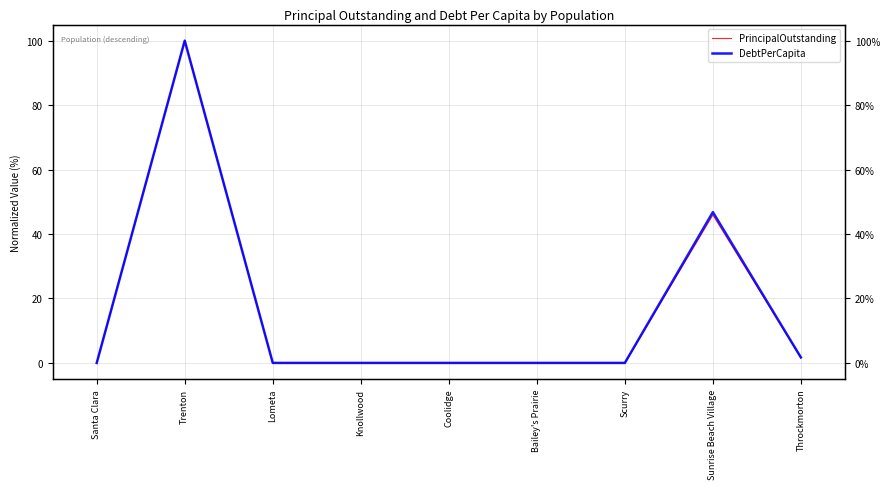

What is the value of the DebtPerCapita point at the 9th from the left?

1.7